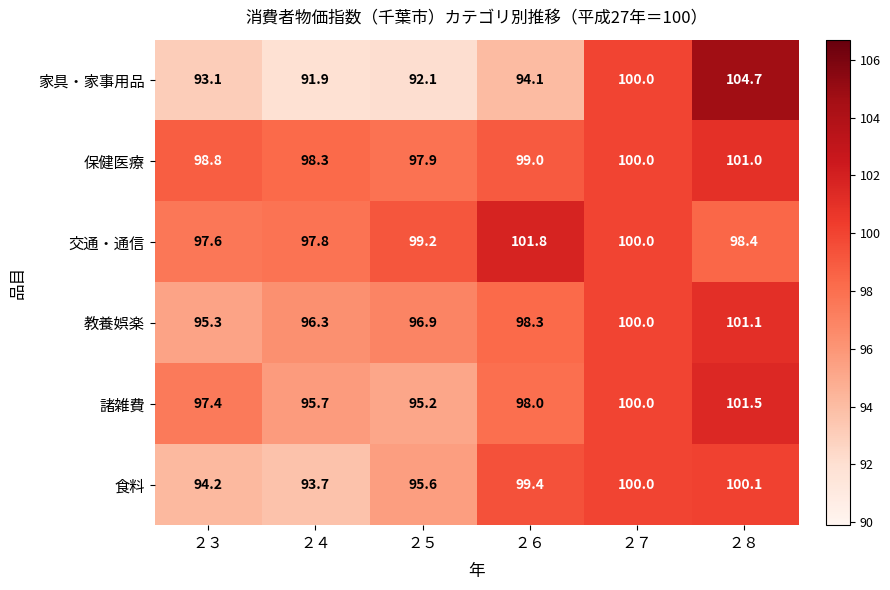

What is the average value of the 交通・通信 series?

99.1